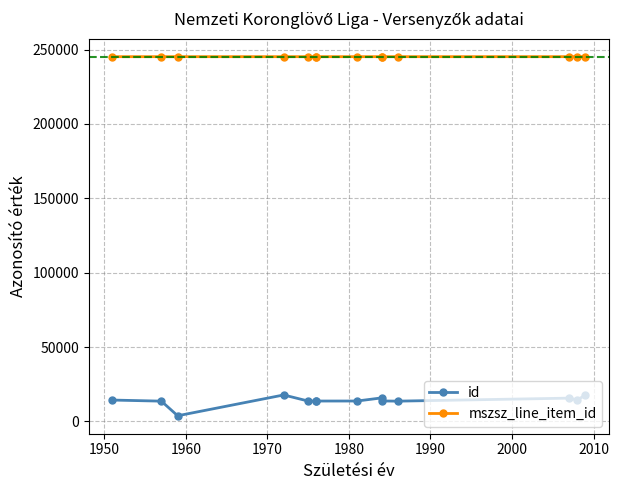

True or false: id has a value of 19367 at 12.

False